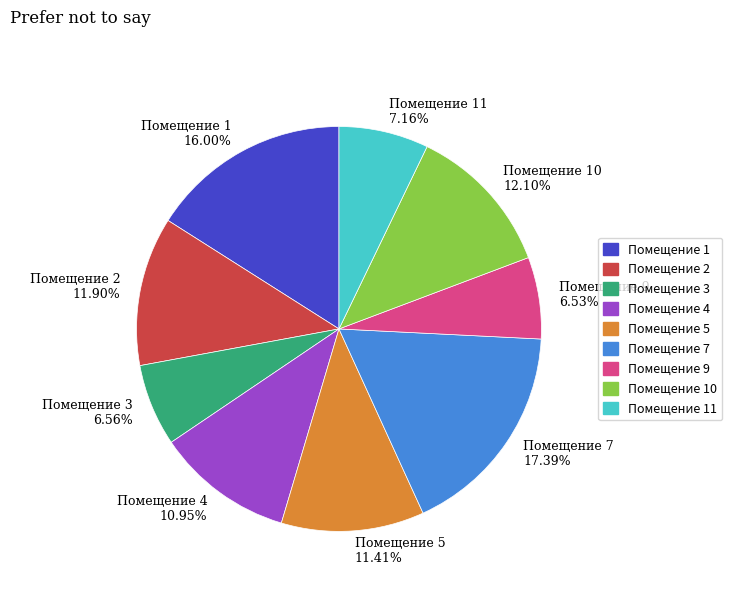

Approximately how many times larger is the value at Помещение 4 10.95% compared to Помещение 7 17.39%?

0.6